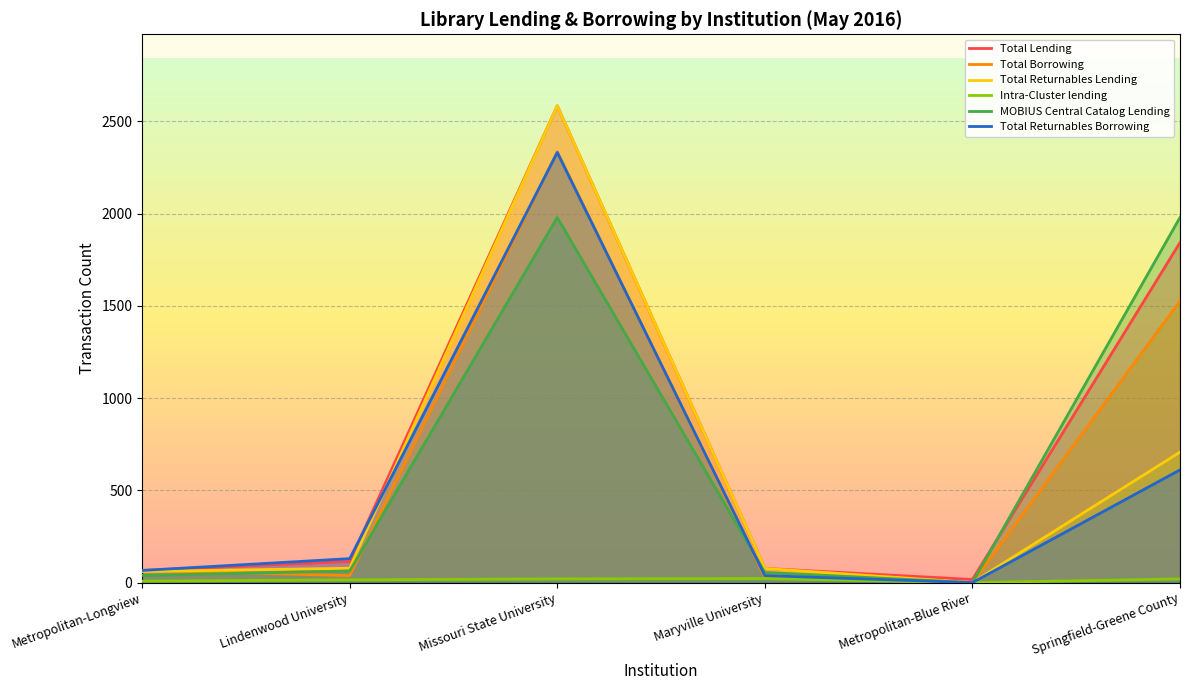

What is the average value of the MOBIUS Central Catalog Lending series?

686